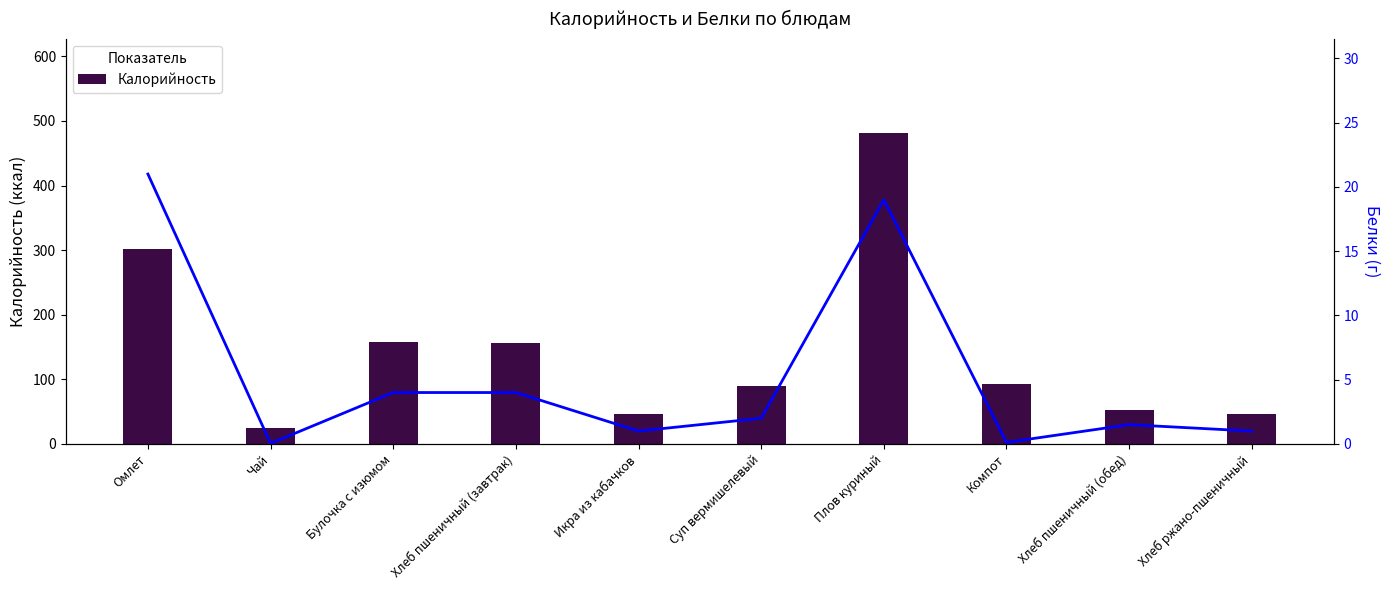

At how many categories does at least one series exceed 82?

6